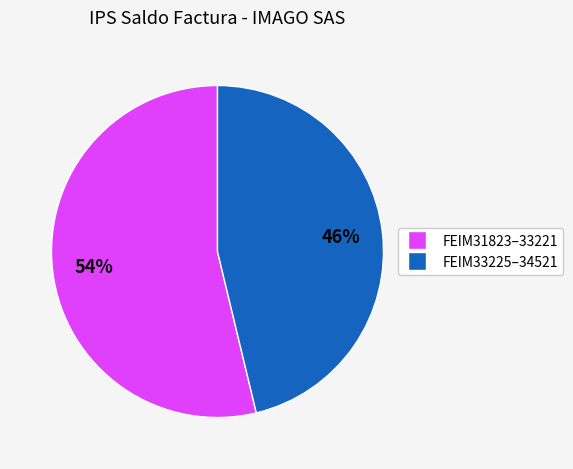

To the nearest percent, what is the difference between the largest and smallest slice percentages?

8%